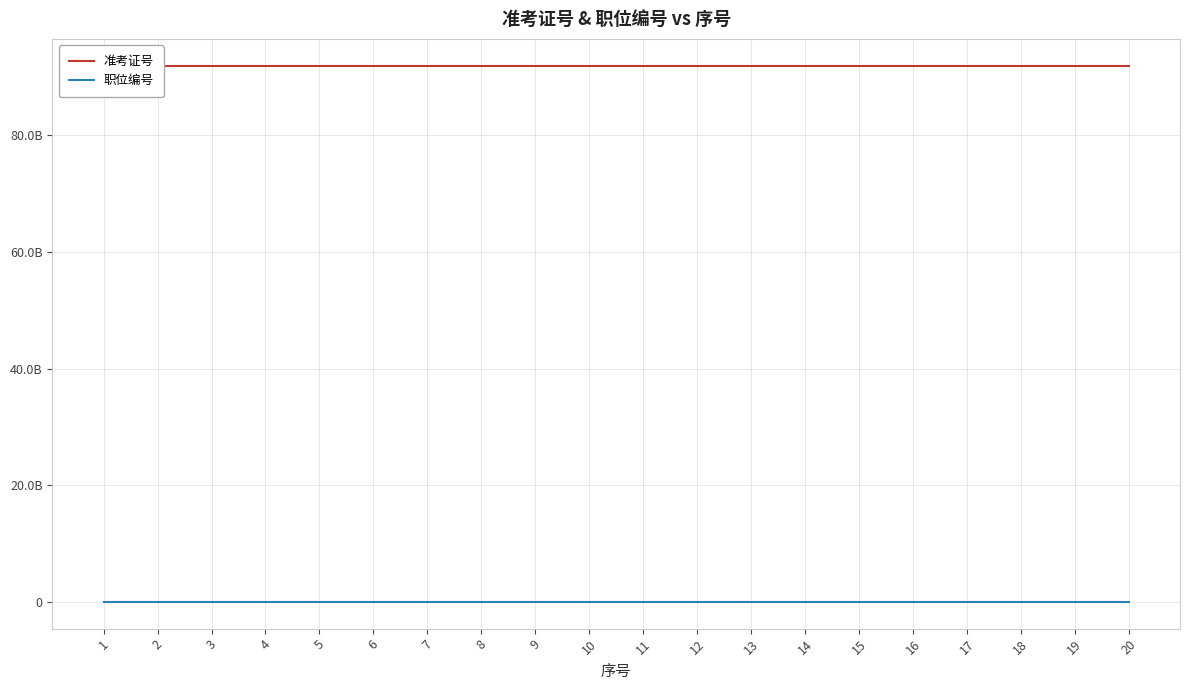

What is the smallest value displayed?

2020012